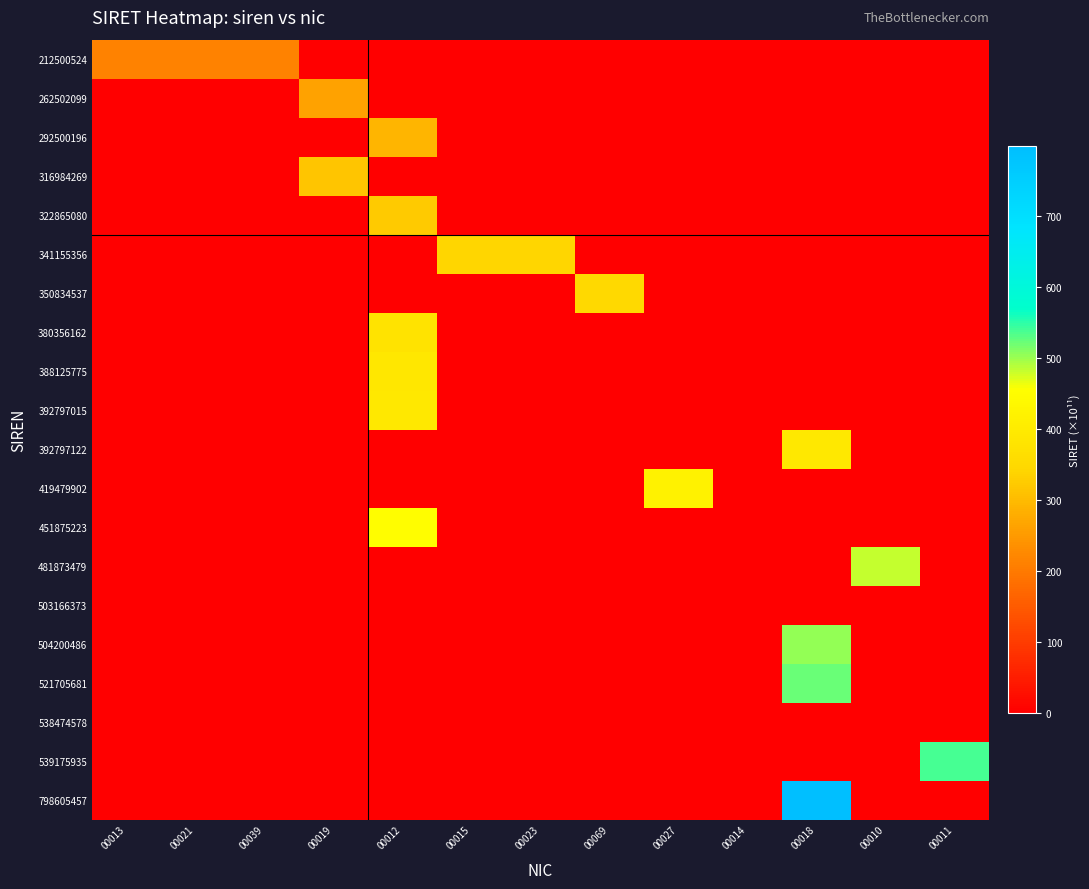

At which category is the sum across all series the highest?

00012